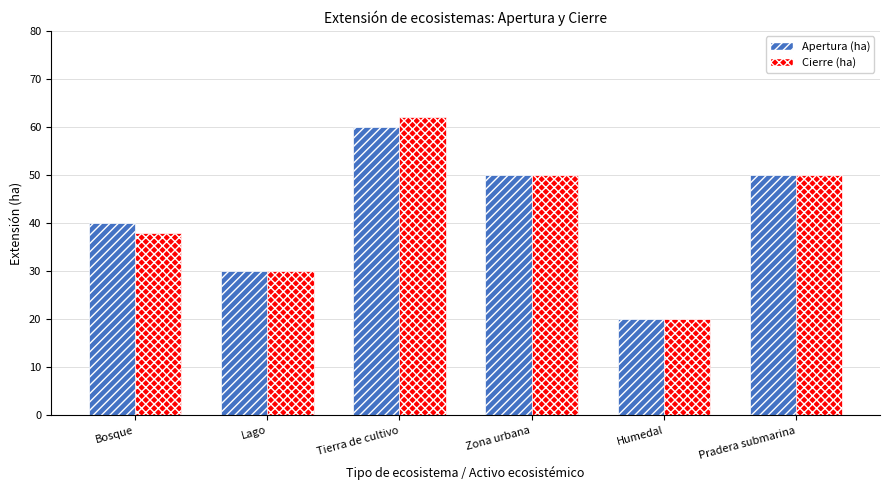

Reading left to right, what are all the values shown in this chart?

Apertura (ha): Bosque=40	Lago=30	Tierra de cultivo=60	Zona urbana=50	Humedal=20	Pradera submarina=50
Cierre (ha): Bosque=38	Lago=30	Tierra de cultivo=62	Zona urbana=50	Humedal=20	Pradera submarina=50